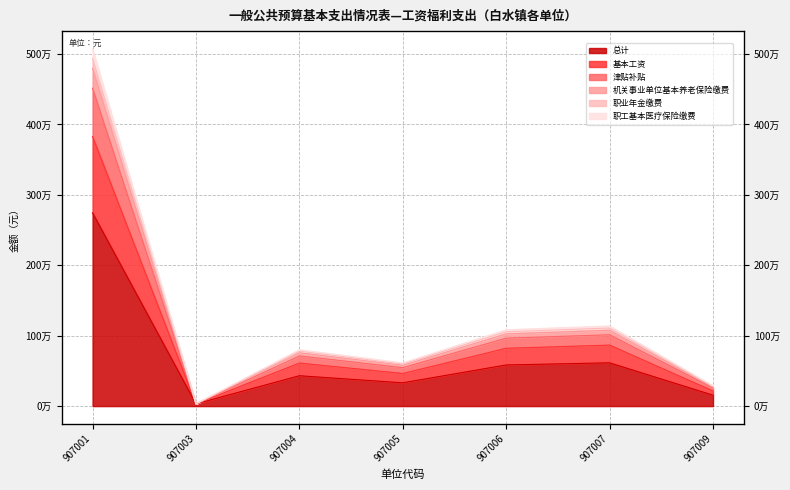

What are all the series names shown in the legend?

总计, 基本工资, 津贴补贴, 机关事业单位基本养老保险缴费, 职业年金缴费, 职工基本医疗保险缴费